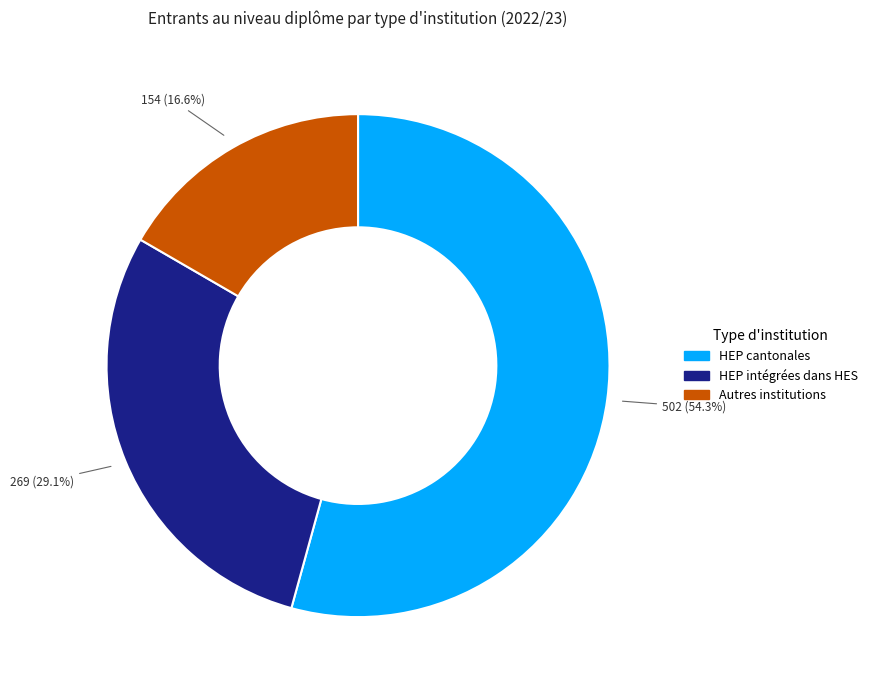

Count the number of slices in the pie.

3